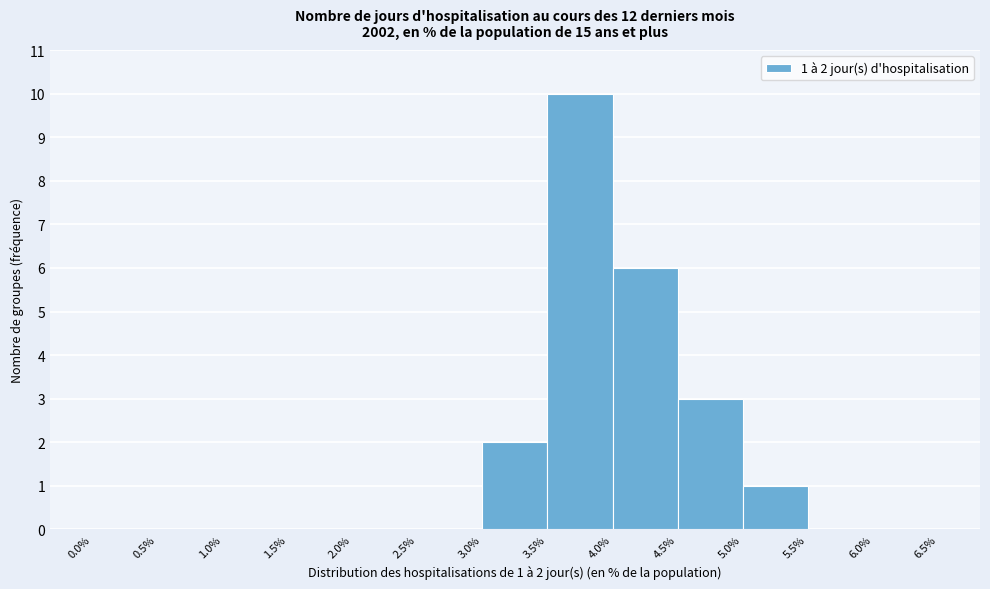

Over which range of the x-axis is the bar tallest?

3.5% to 4.0%